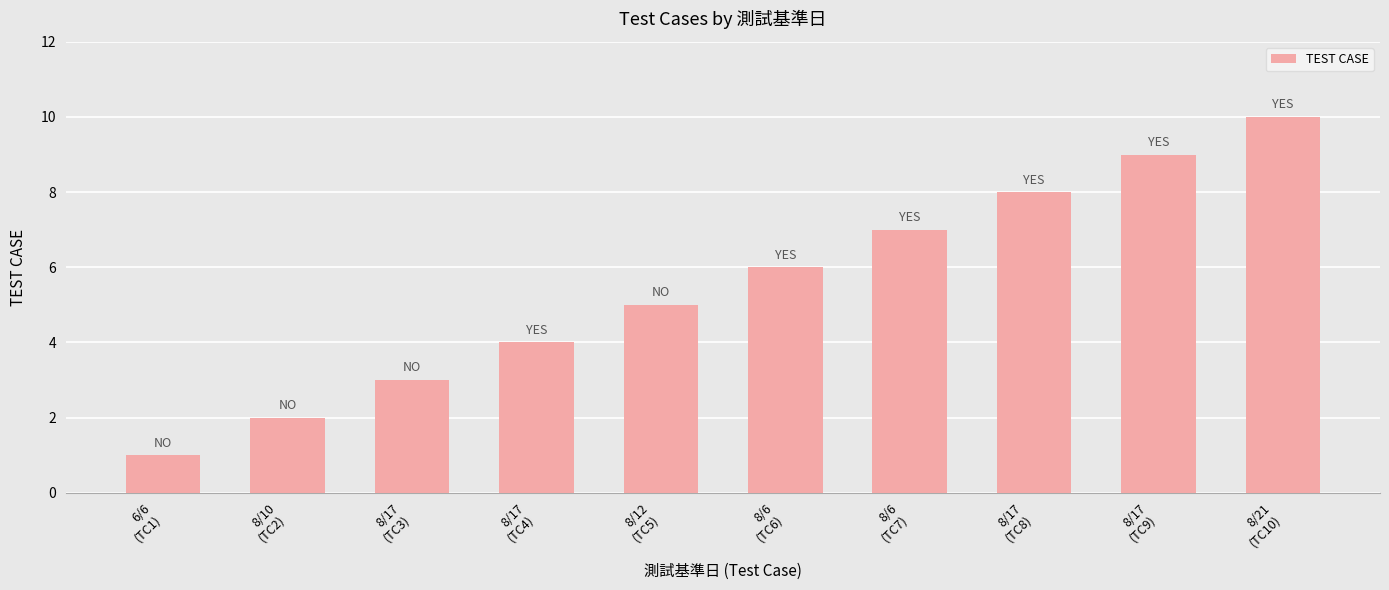

Rank the categories by value from highest to lowest.

8/21
(TC10), 8/17
(TC9), 8/17
(TC8), 8/6
(TC7), 8/6
(TC6), 8/12
(TC5), 8/17
(TC4), 8/17
(TC3), 8/10
(TC2), 6/6
(TC1)